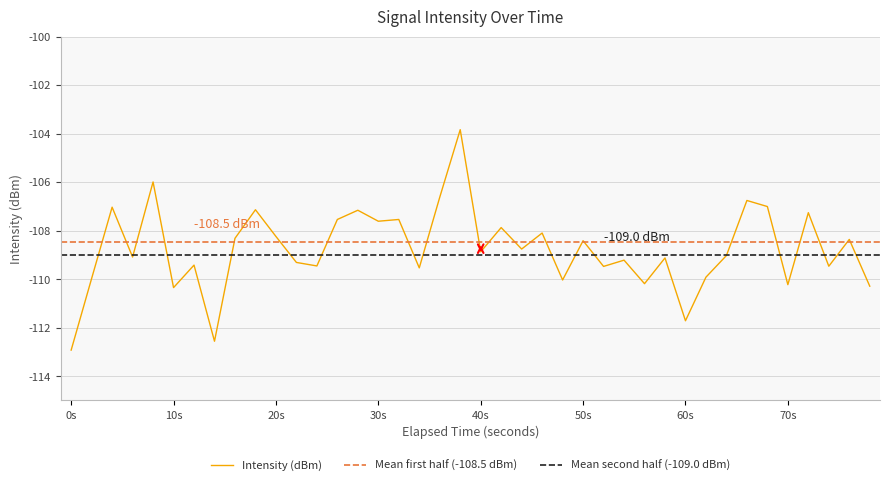

Reading left to right, extract all data points from this chart.

-112.9	-110.0	-107.0	-109.1	-106.0	-110.3	-109.4	-112.6	-108.3	-107.1	-108.2	-109.3	-109.5	-107.5	-107.2	-107.6	-107.5	-109.5	-106.6	-103.8	-108.9	-107.9	-108.8	-108.1	-110.0	-108.4	-109.5	-109.2	-110.2	-109.1	-111.7	-109.9	-109.0	-106.8	-107.0	-110.2	-107.3	-109.5	-108.4	-110.3